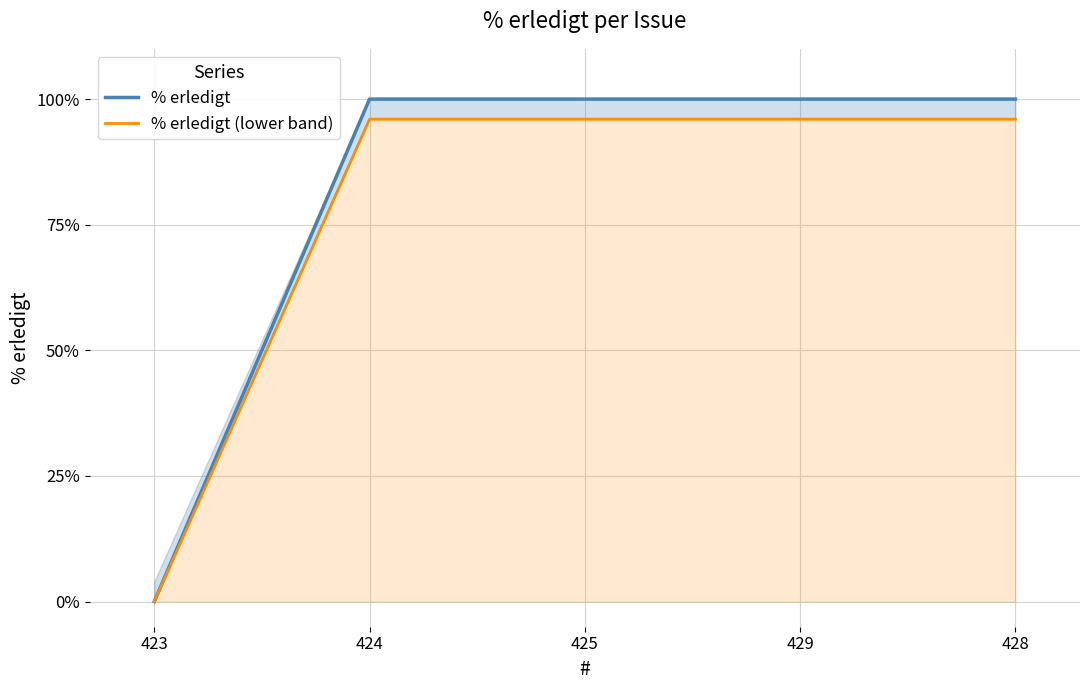

True or false: % erledigt (lower band) and % erledigt intersect in this chart.

False